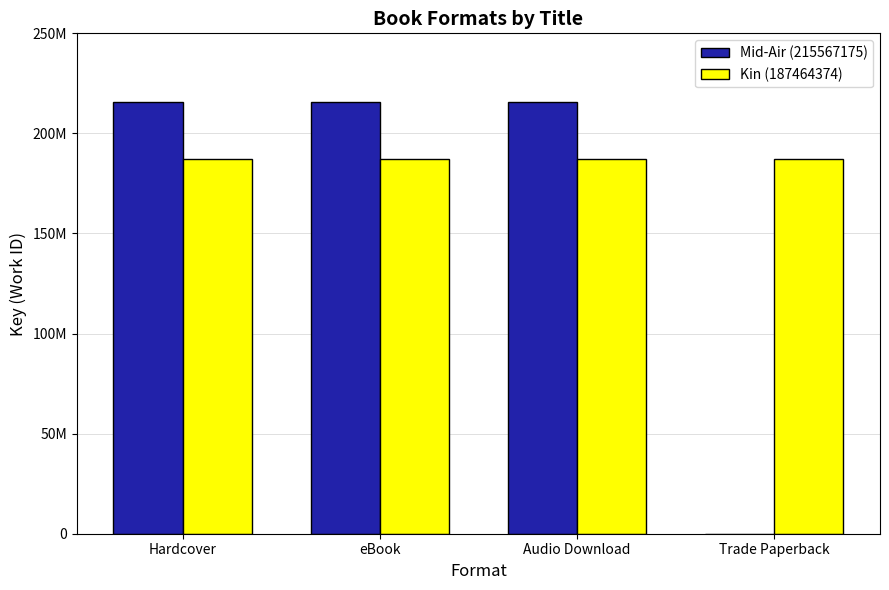

What is the average value of the Mid-Air (215567175) series?

161675381